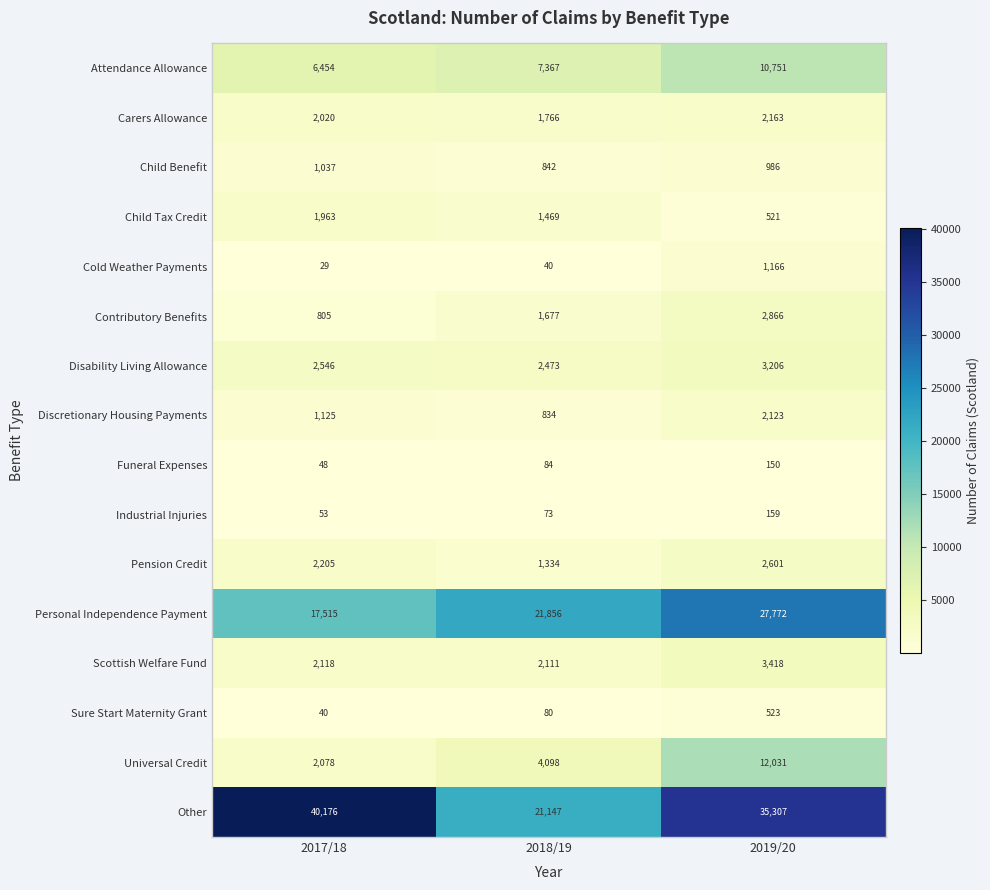

At which category is the sum across all series the highest?

2019/20